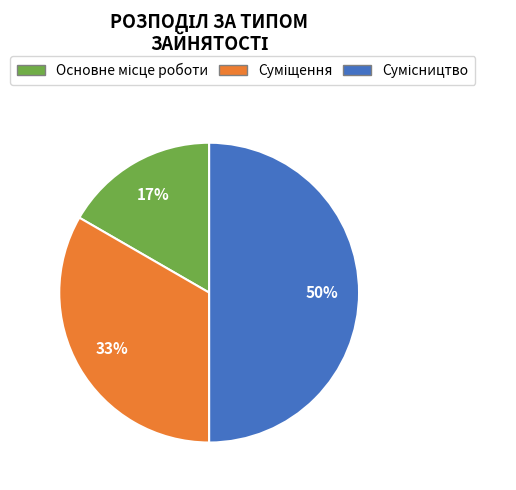

To the nearest percent, what is the average slice percentage?

33%